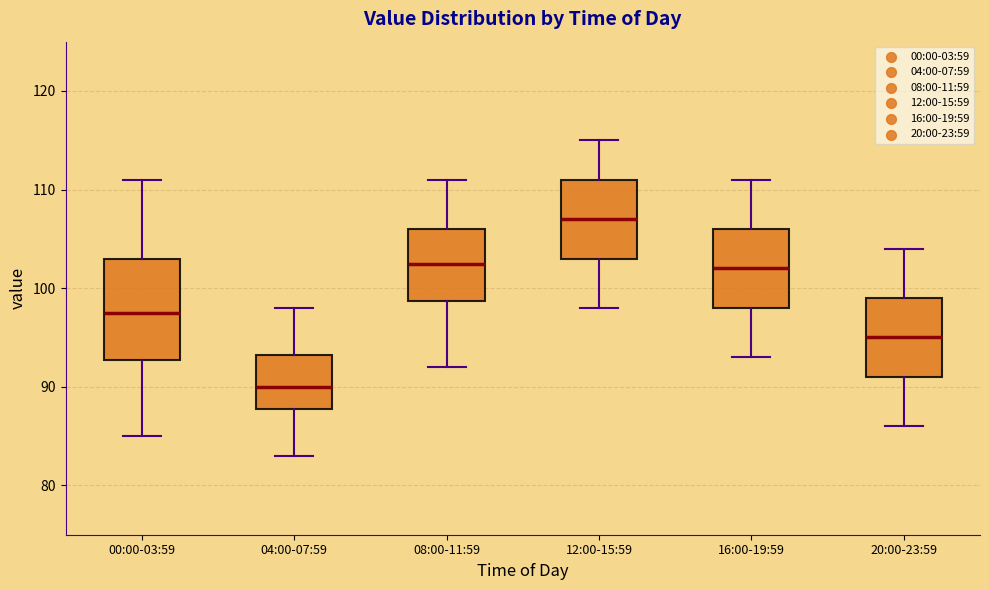

Reading left to right, read every box against the y-axis: the position of its median line, the range the box covers, and the ends of its whiskers. The values are not printed on the chart, so give them approximately, as read against the axis.

00:00-03:59: median 98, box 93 to 103, whiskers 85 to 111
04:00-07:59: median 90, box 88 to 93, whiskers 83 to 98
08:00-11:59: median 103, box 99 to 106, whiskers 92 to 111
12:00-15:59: median 107, box 103 to 111, whiskers 98 to 115
16:00-19:59: median 102, box 98 to 106, whiskers 93 to 111
20:00-23:59: median 95, box 91 to 99, whiskers 86 to 104